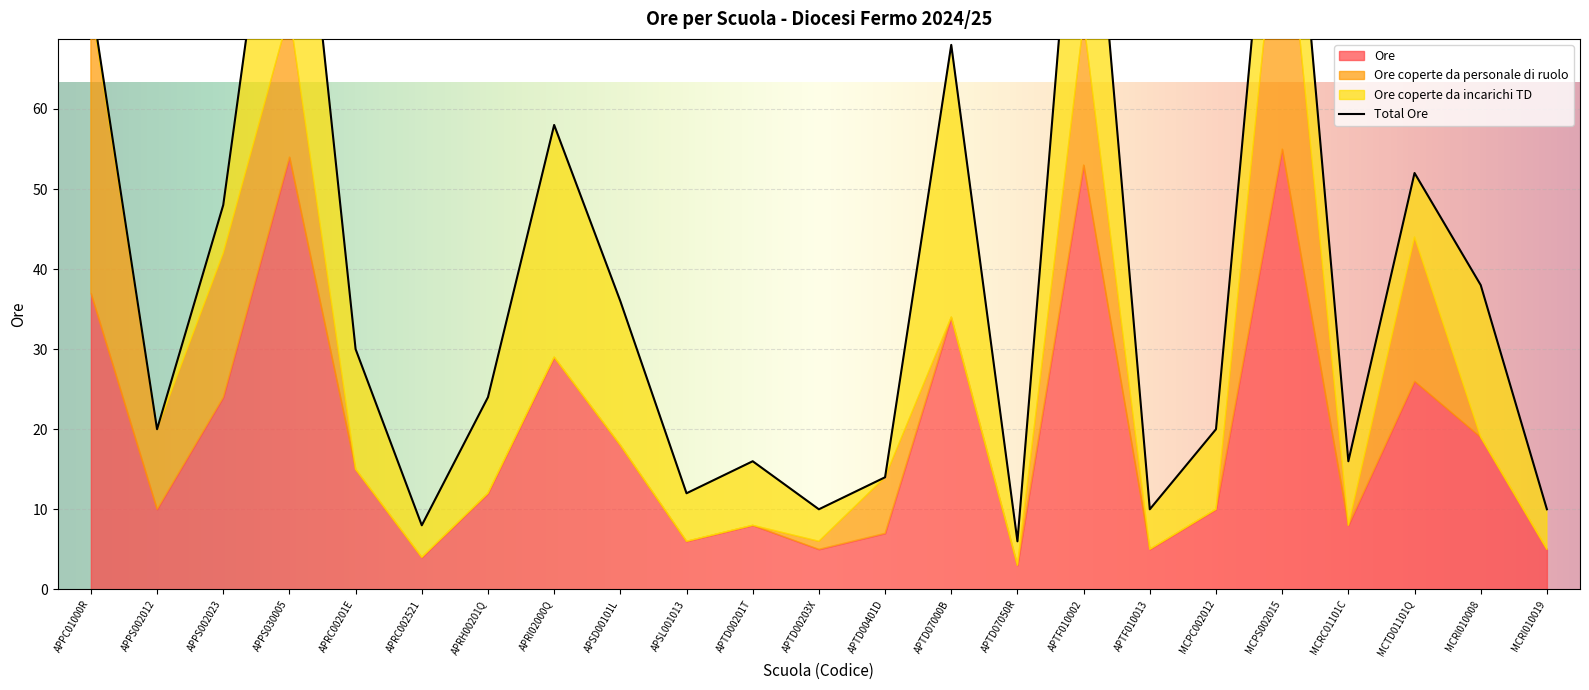

What is the difference between the second highest and minimum values in the Ore coperte da personale di ruolo series?

36